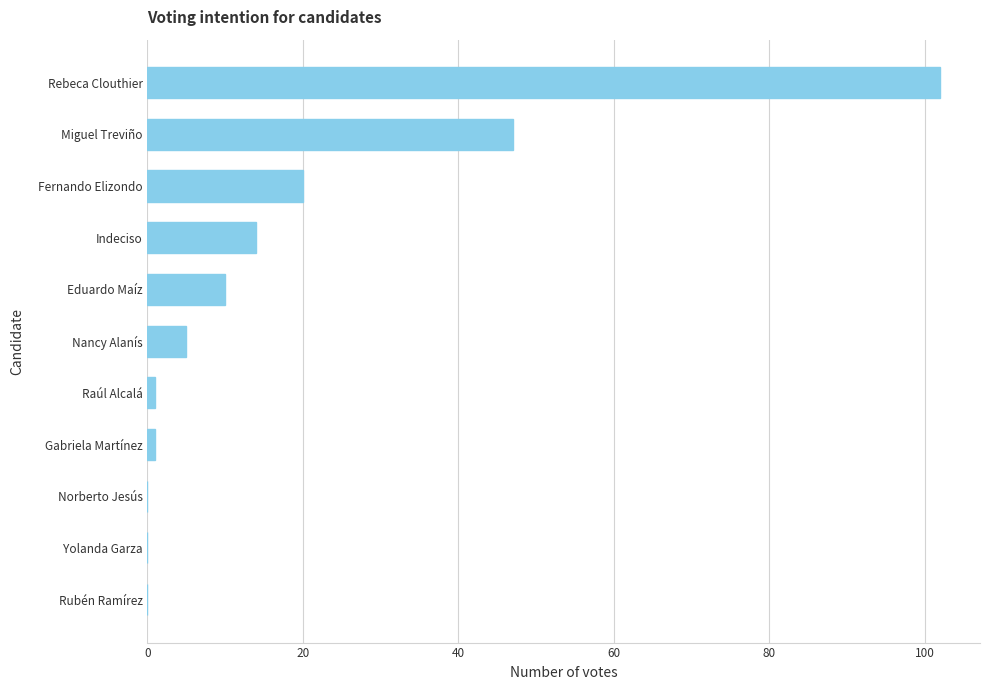

How many series are shown in this chart?

1